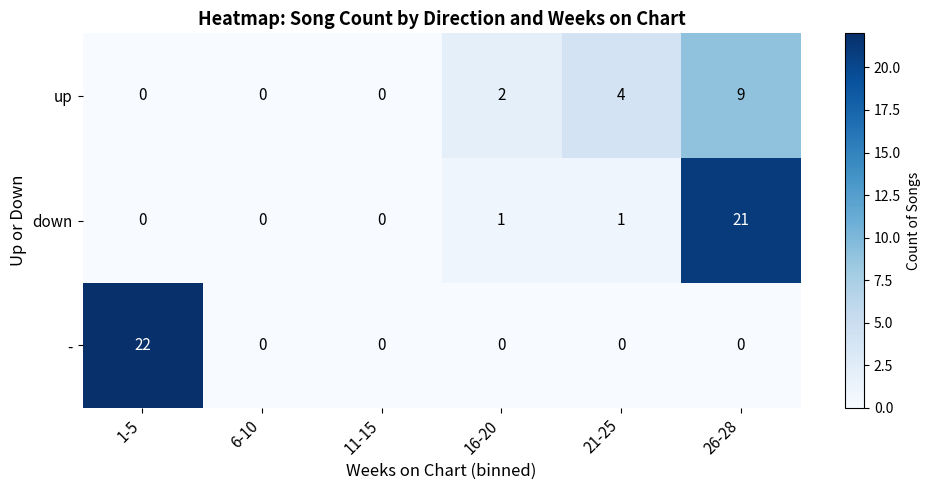

Between 1-5 and 21-25, which series saw the biggest shift?

-